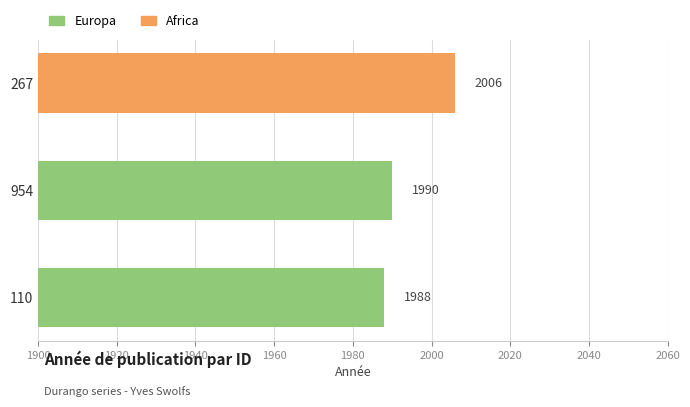

How many data points does each series have?

3